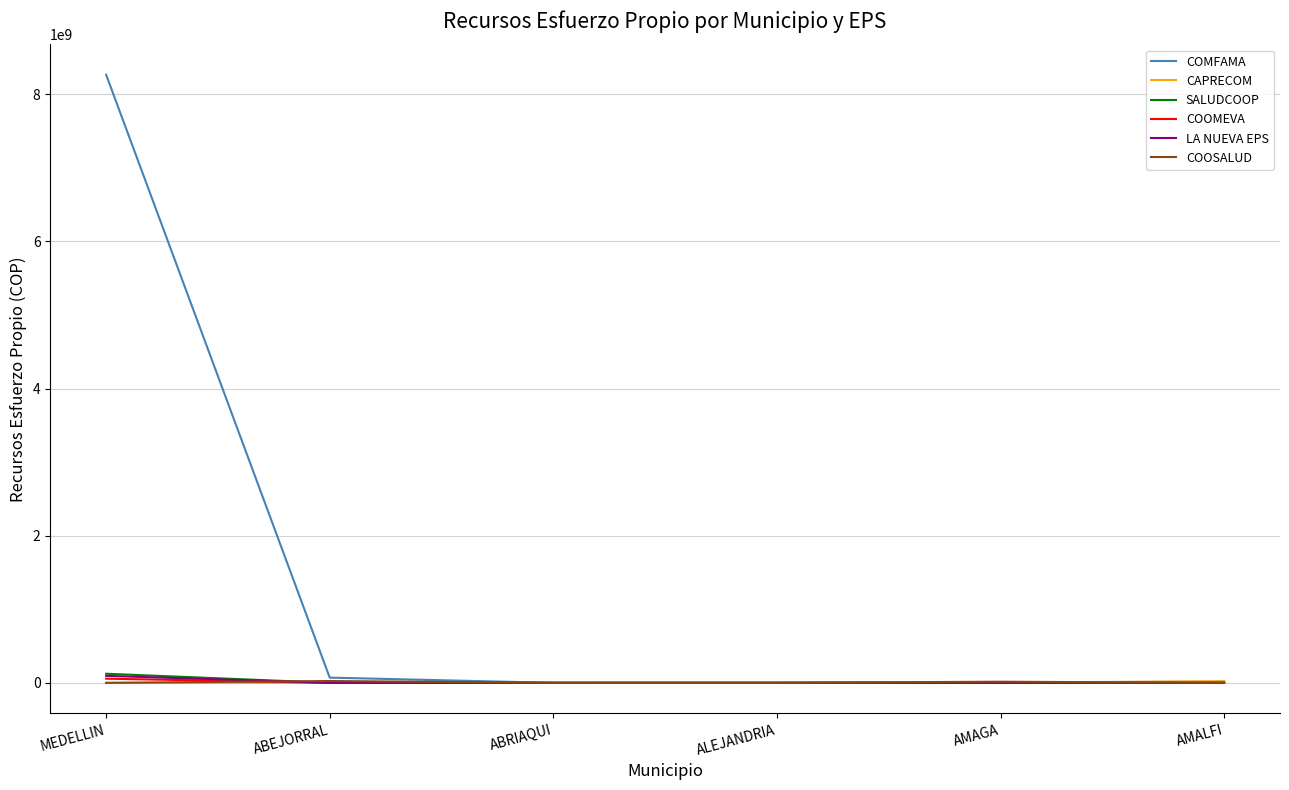

What is the difference between the second highest and second lowest values in the COOSALUD series?

15602954.3